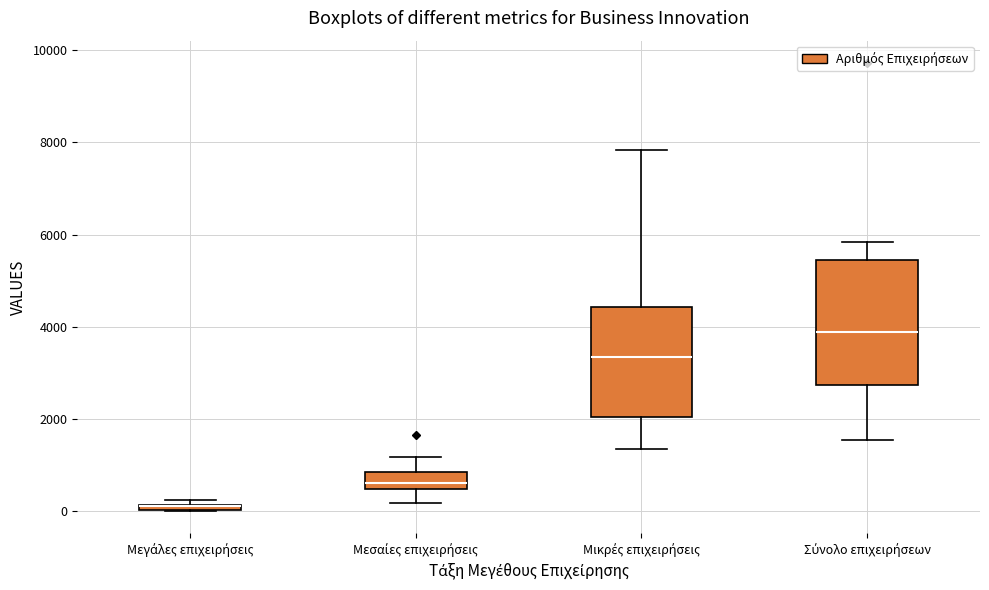

Where is the upper edge of the box for Μεγάλες επιχειρήσεις on the y-axis? The values are not printed on the chart, so give them approximately, as read against the axis.

200